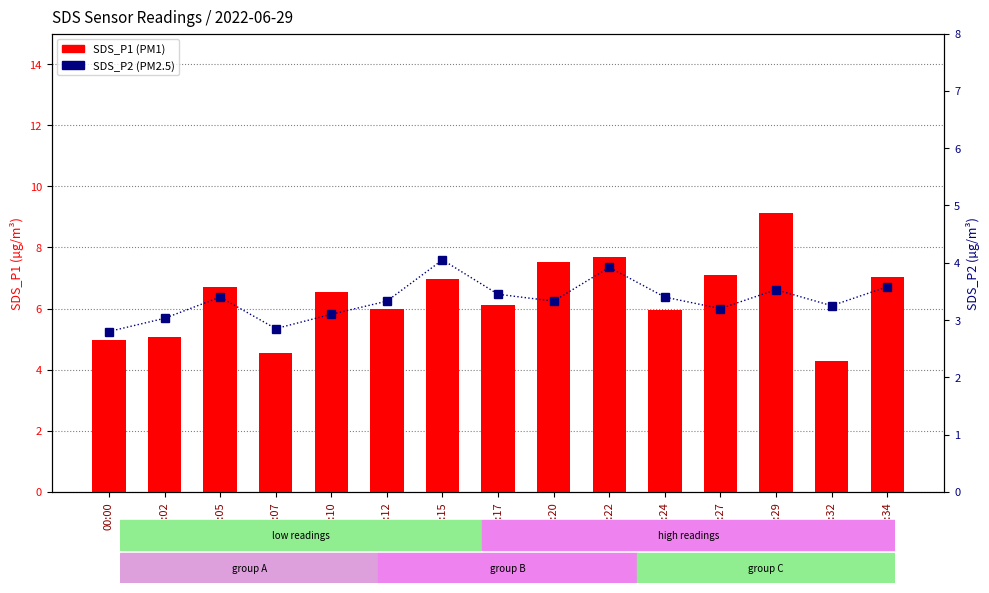

Is it true that SDS_P2 equals 5.2 at 00:10?

False